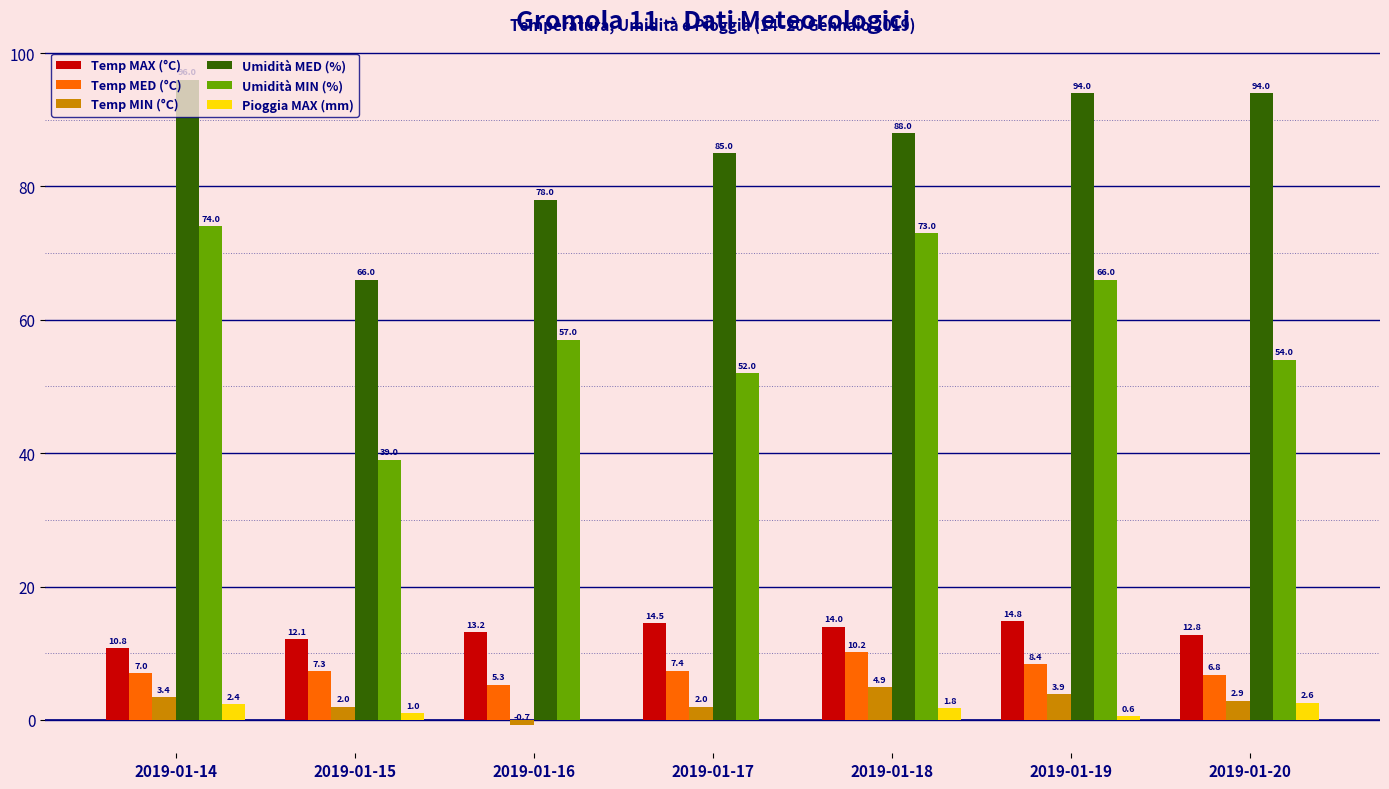

What is the spread (max minus min) of values at 2019-01-16?

78.7